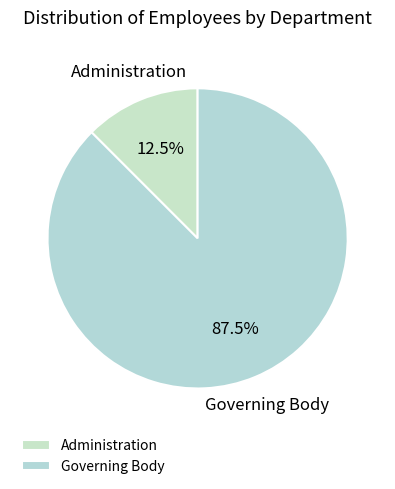

To the nearest percent, what is the average slice percentage?

50%